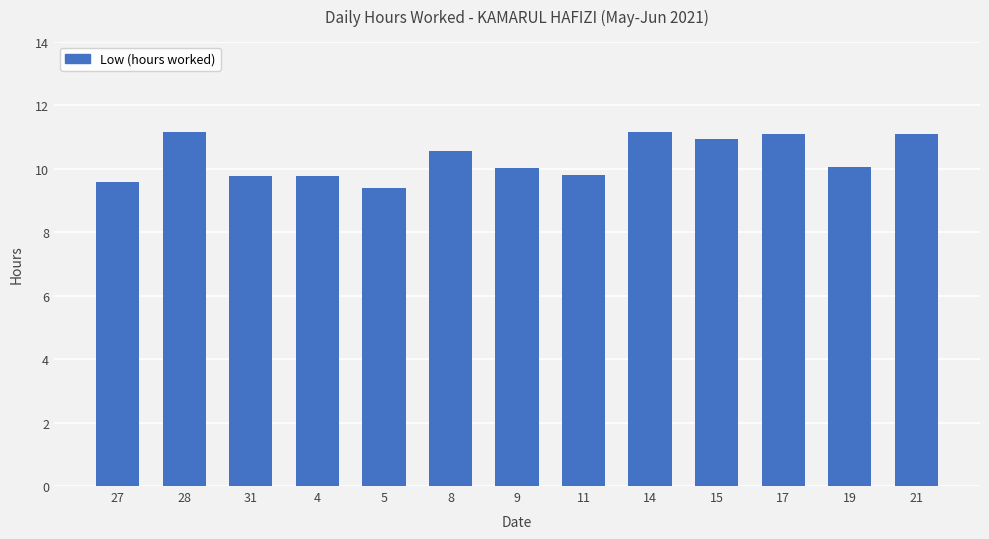

What is the greatest value displayed?

11.2